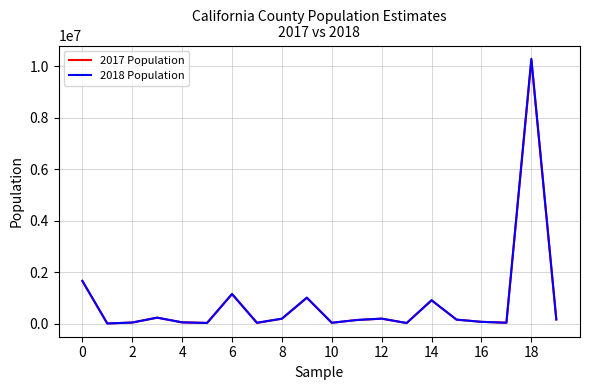

What is the greatest value displayed?

10283729